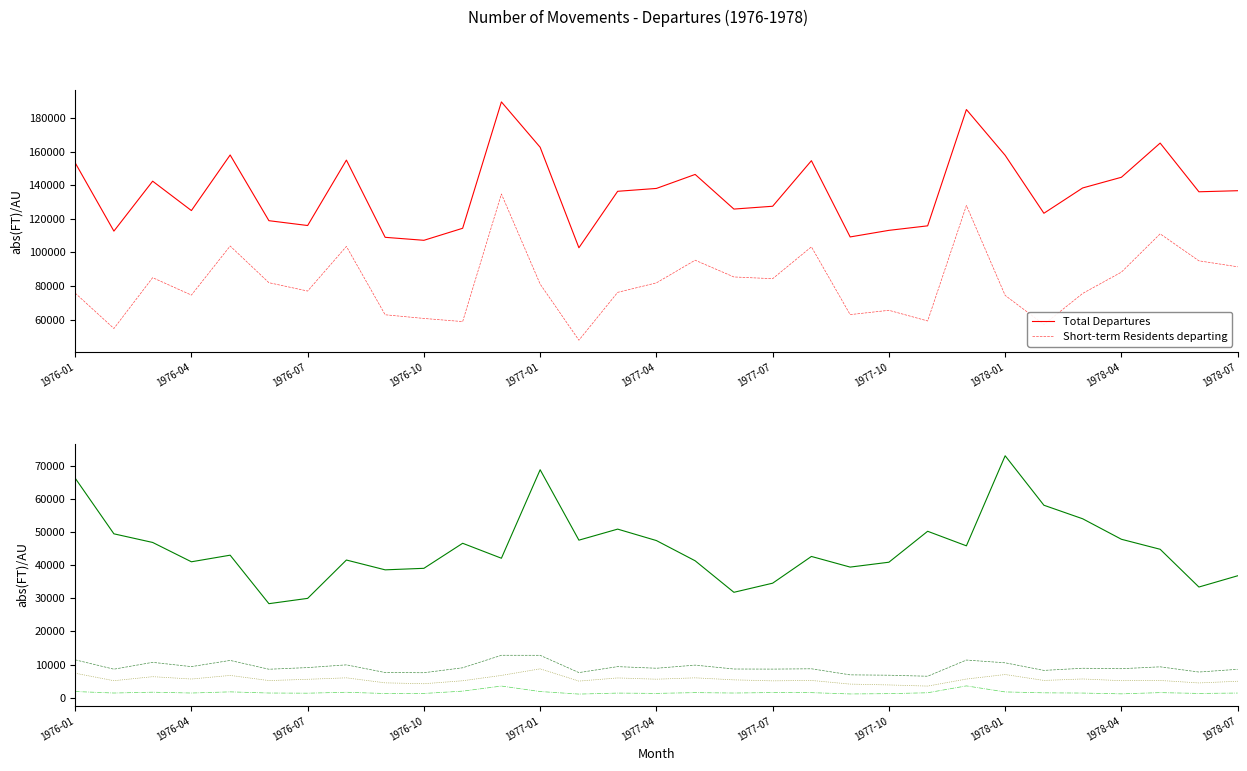

Rank the series by their maximum value, from highest to lowest.

Total Departures, Short-term Residents departing, Short-term Visitors departing, Permanent and Long-term Departures, Long-term Residents departing, Long-term Visitors departing